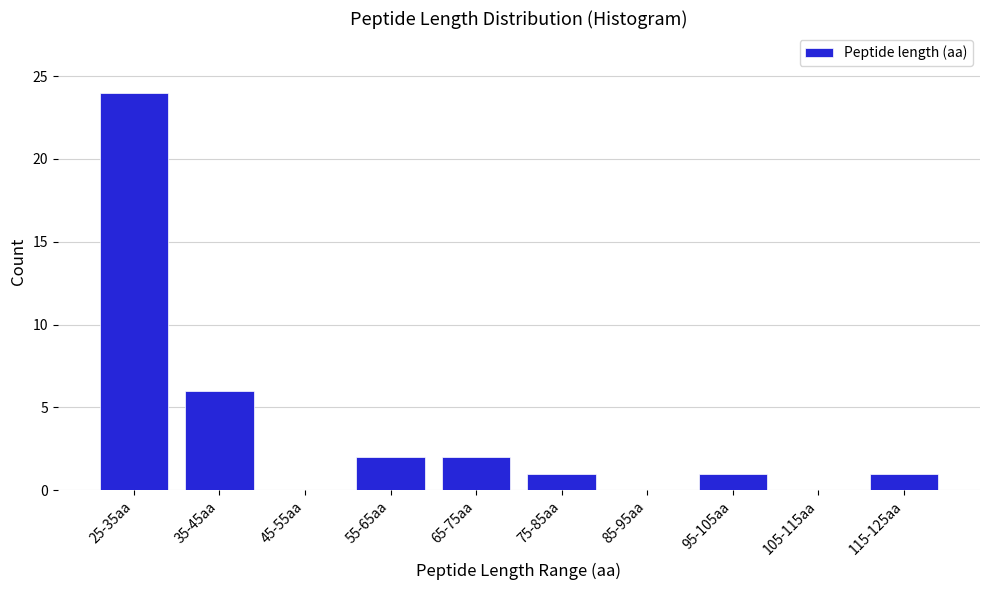

Reading left to right, extract all data points from this chart.

25-35aa=24	35-45aa=6	45-55aa=0	55-65aa=2	65-75aa=2	75-85aa=1	85-95aa=0	95-105aa=1	105-115aa=0	115-125aa=1